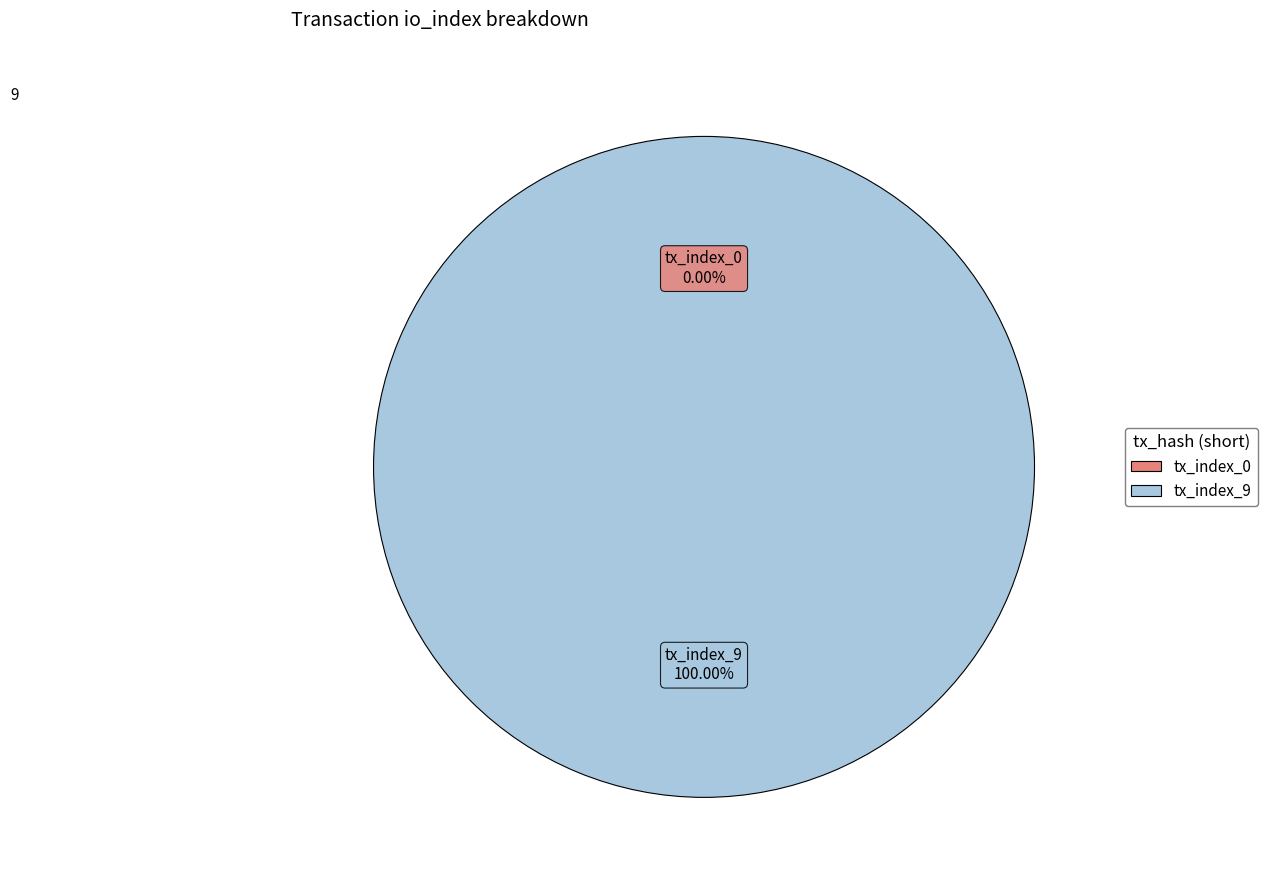

To the nearest percent, what portion does tx_index_9 represent?

100%